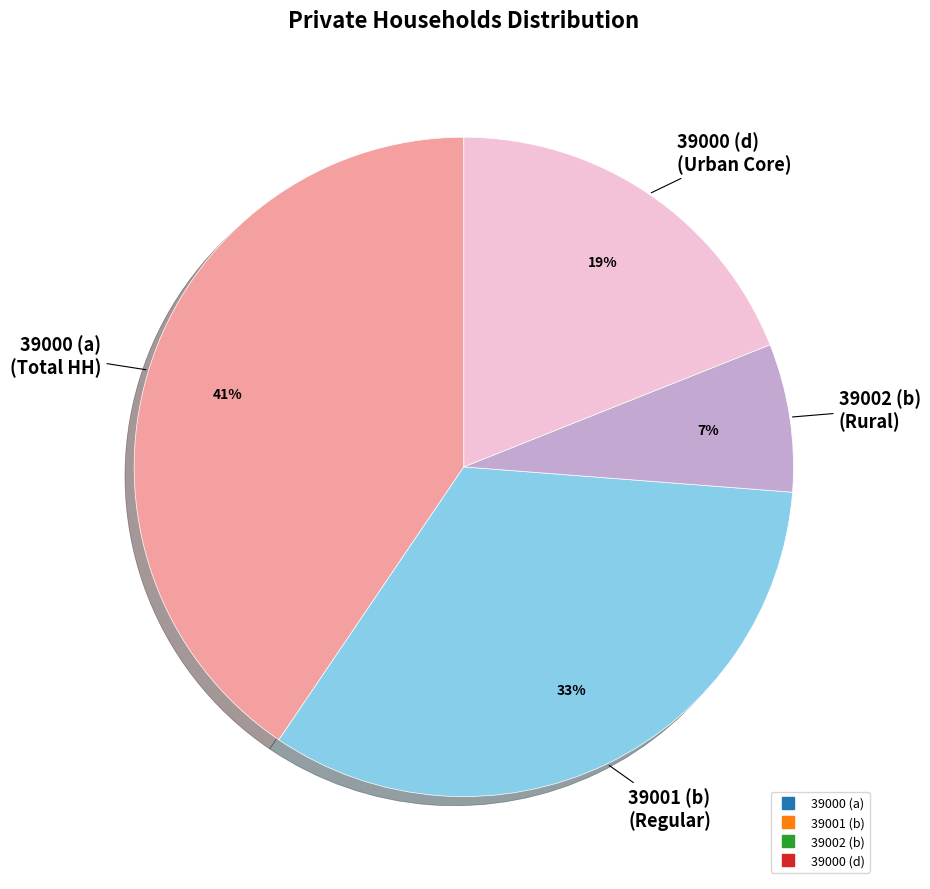

To the nearest percent, what percentage of the pie is 39002 (b)?

7%